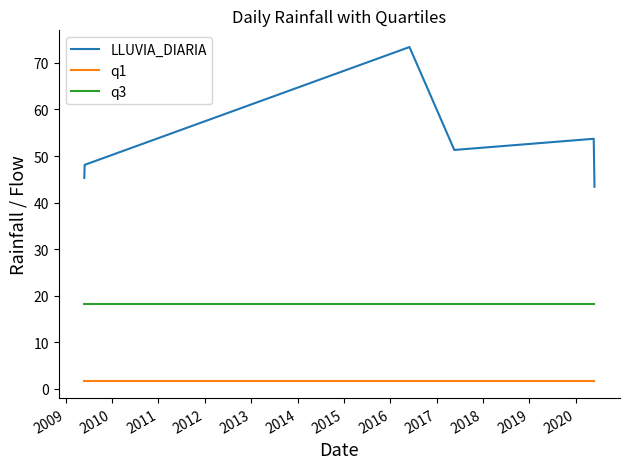

Which series has the largest total across all categories?

LLUVIA_DIARIA